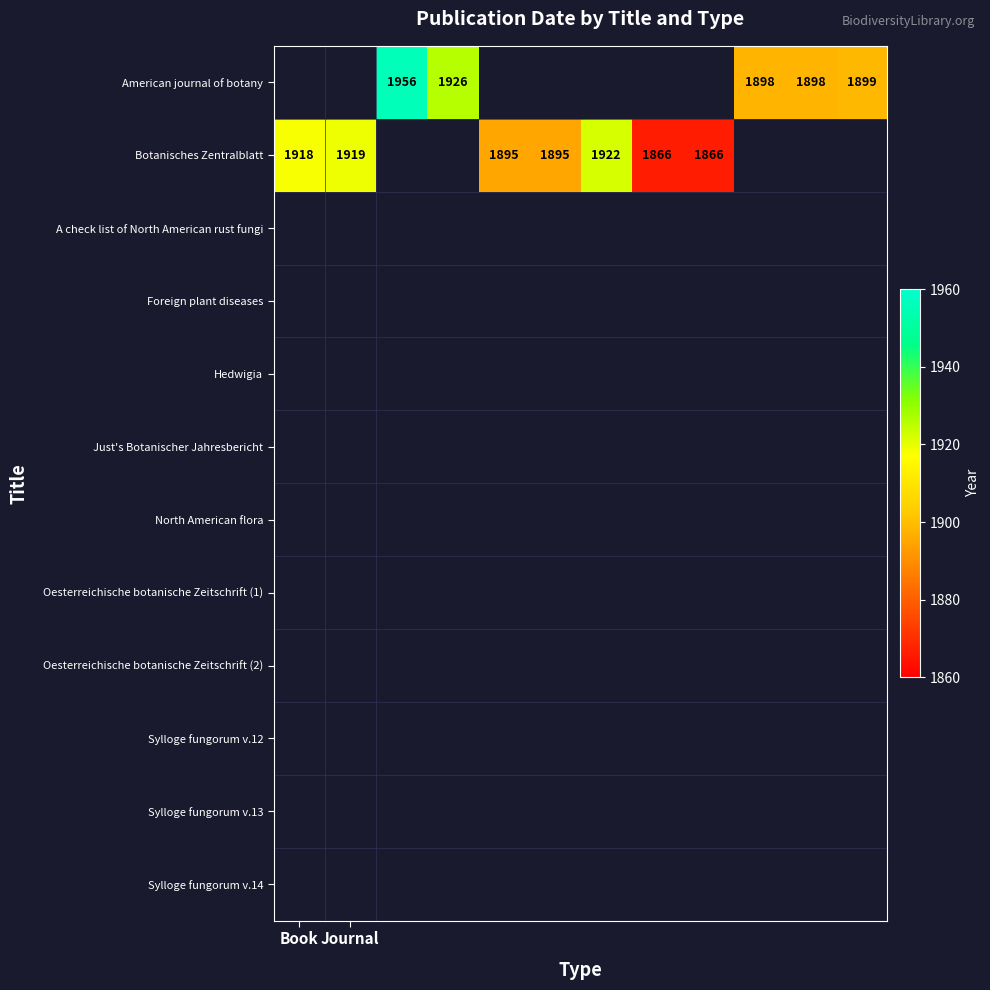

How many data points does each series have?

12